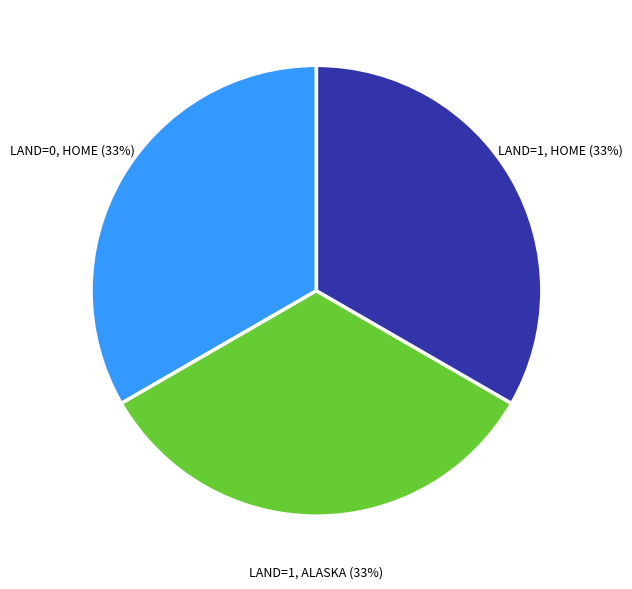

True or false: LAND=1, ALASKA accounts for 33% of the total.

True